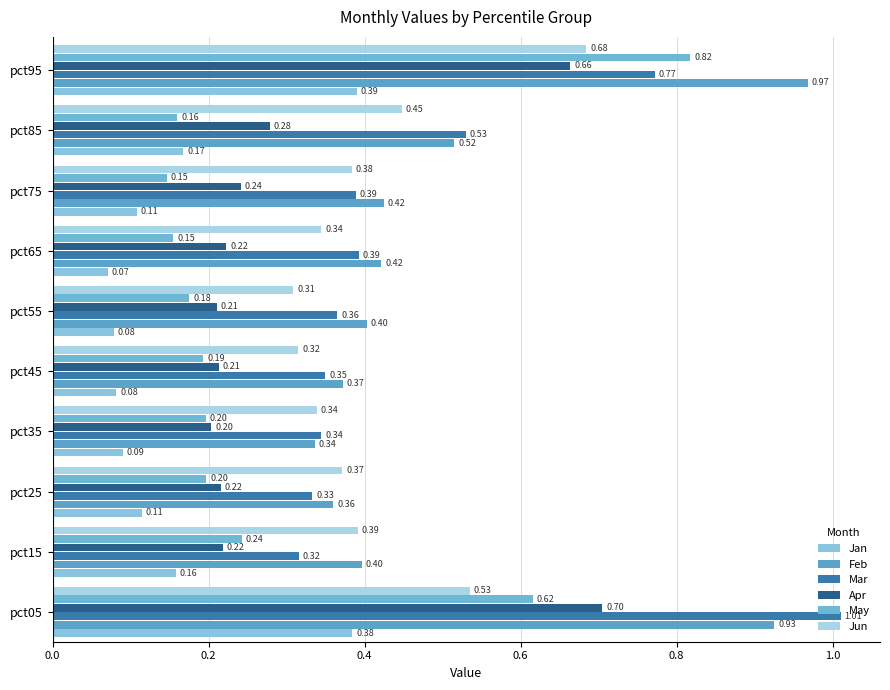

How many distinct data groups are displayed?

6